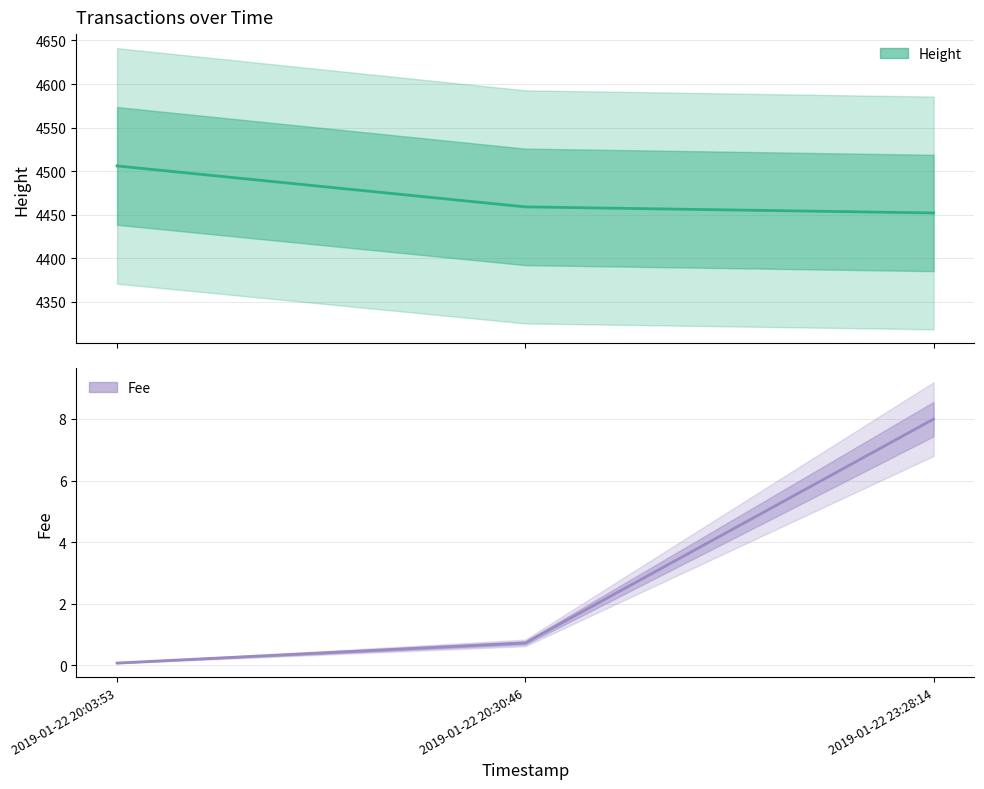

At which category does the chart reach its minimum across all series?

2019-01-22 20:03:53